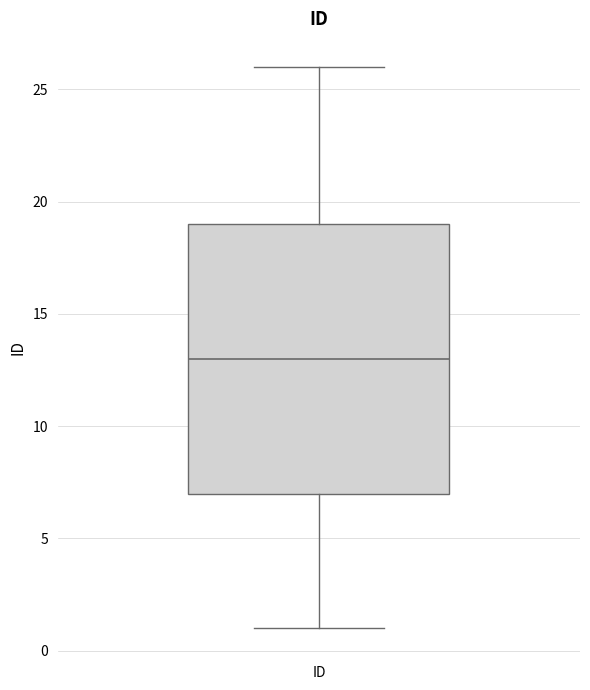

Transcribe this box plot: give where the median line is, the range the box spans, and where the two whiskers end, as read against the y-axis. The values are not printed on the chart, so give them approximately, as read against the axis.

median 13, box 7 to 19, whiskers 1 to 26